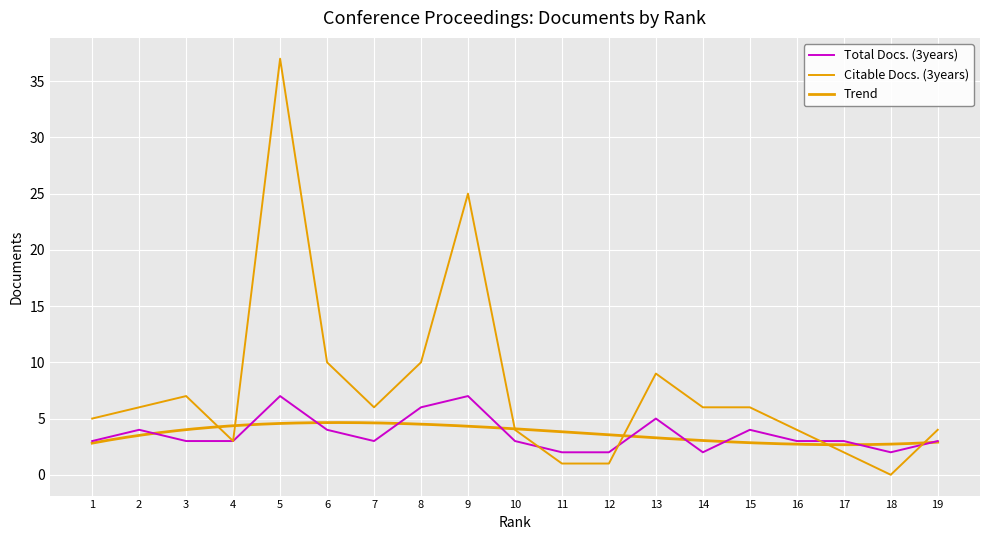

What is the sum of the Citable Docs. (3years) values at 18 and 6?

10